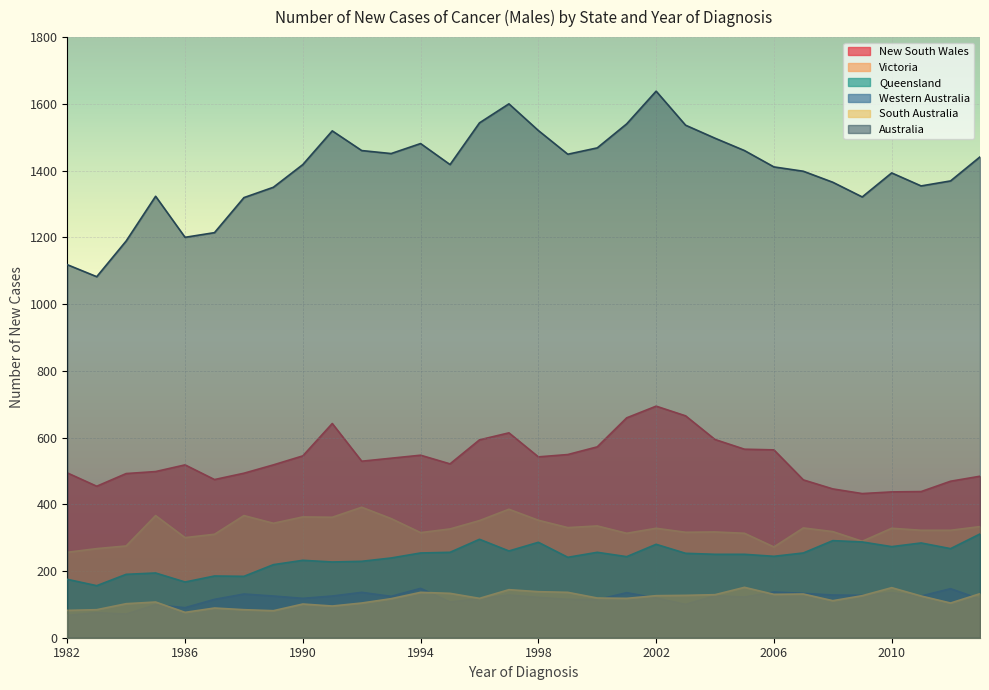

True or false: Victoria and South Australia cross at least once.

False